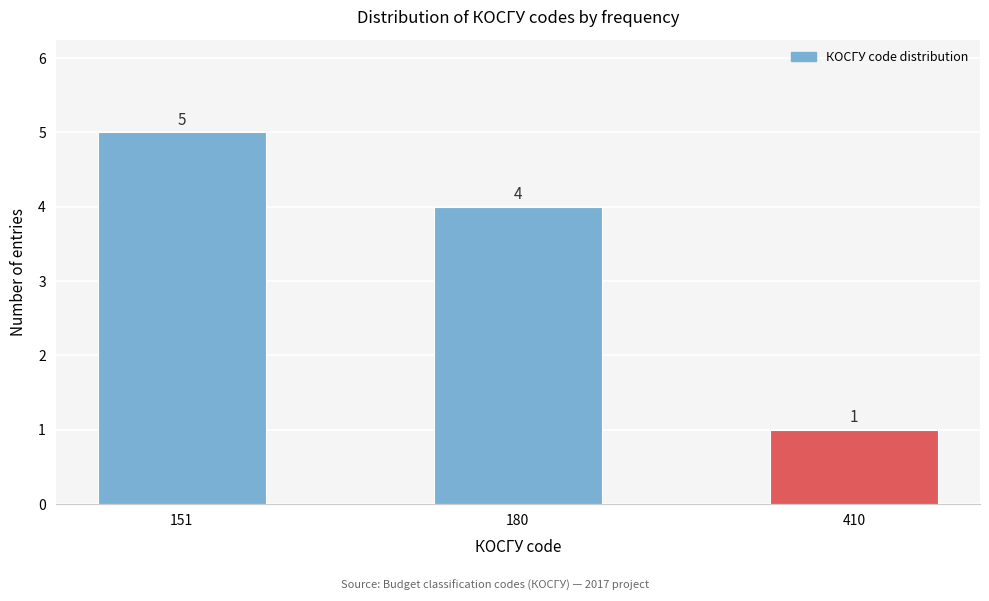

Reading left to right, extract all data points from this chart.

151=5	180=4	410=1